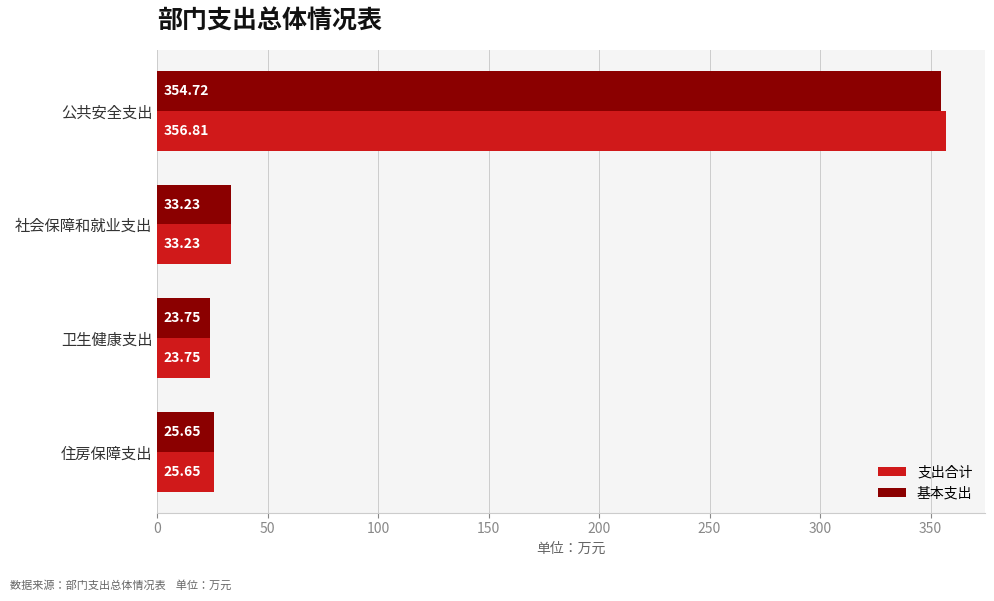

Rank the categories by 支出合计 value from highest to lowest.

公共安全支出, 社会保障和就业支出, 住房保障支出, 卫生健康支出